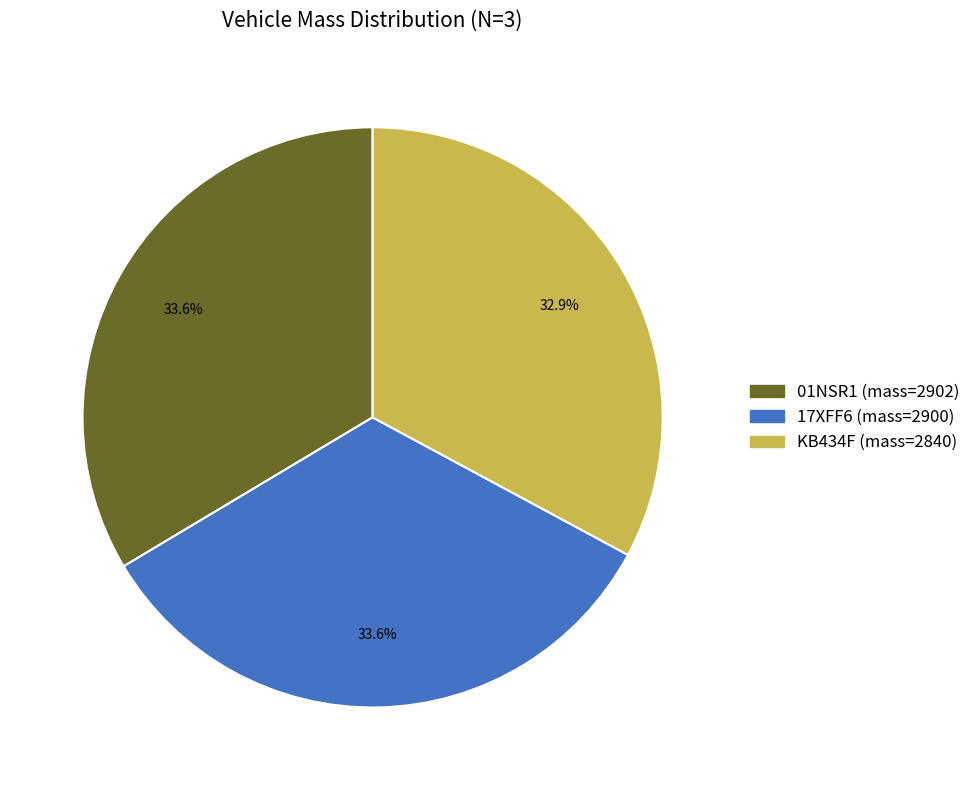

Does KB434F account for over 50% of the chart?

No